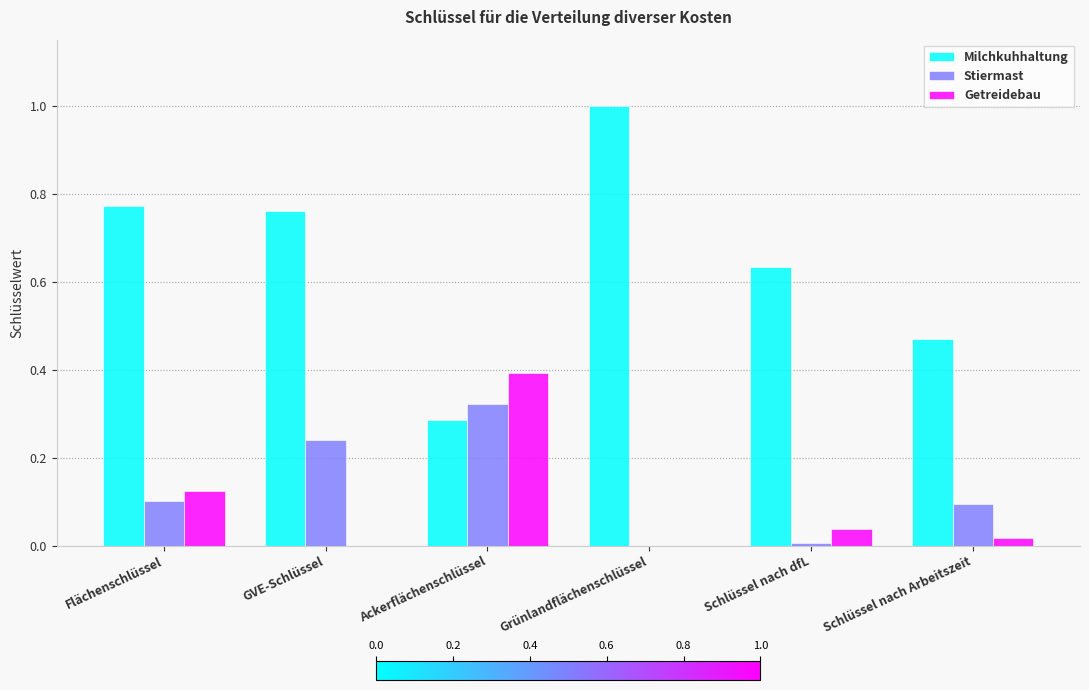

What is the maximum value for Milchkuhhaltung?

1.0